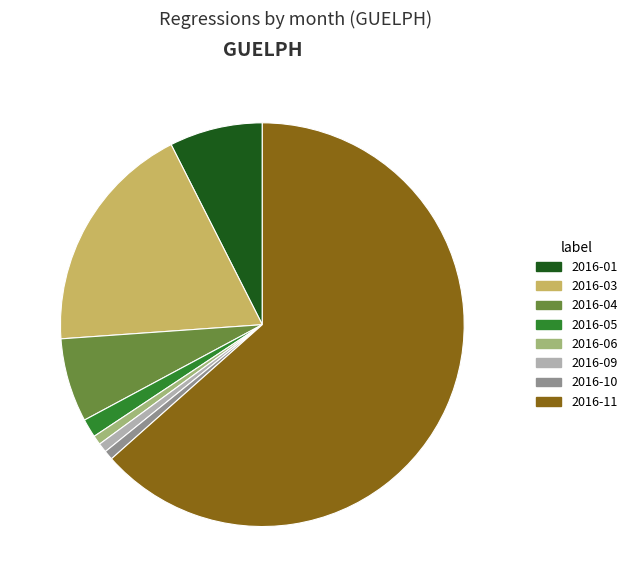

Do 2016-05 and 2016-10 together represent more than half of the pie?

No